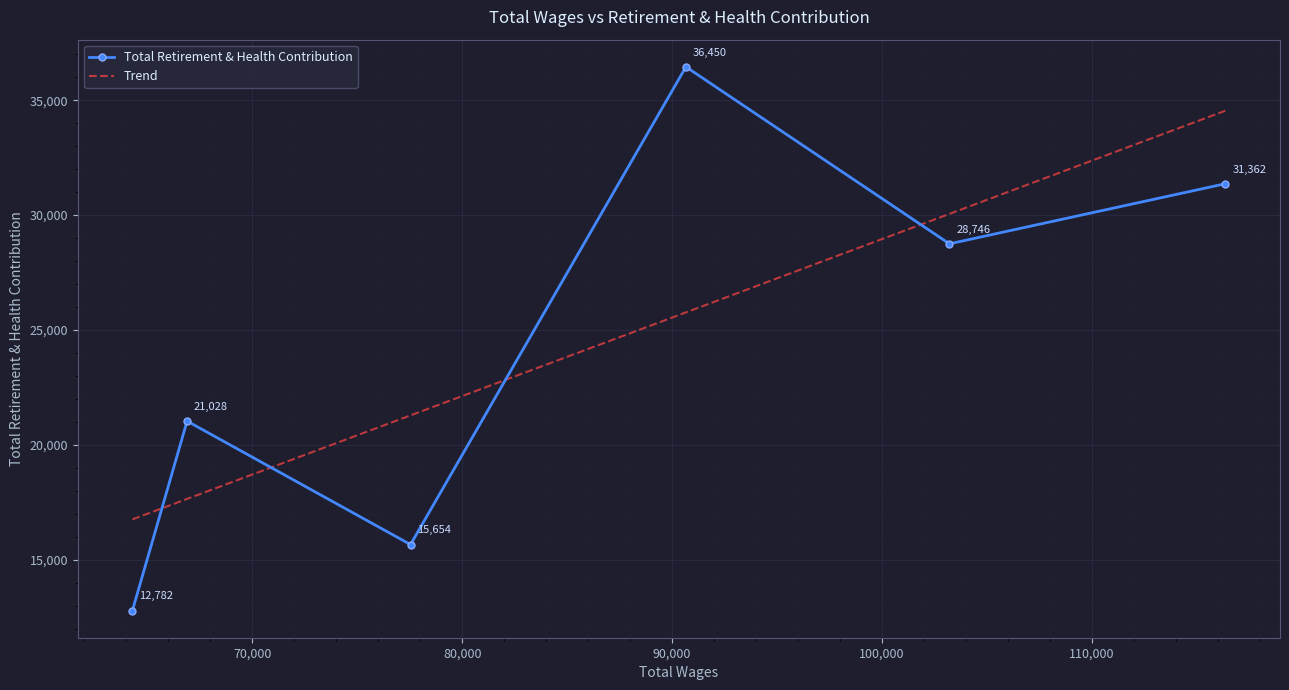

What is the ratio of the value at 90663.0 to the value at 77539.0?

2.3